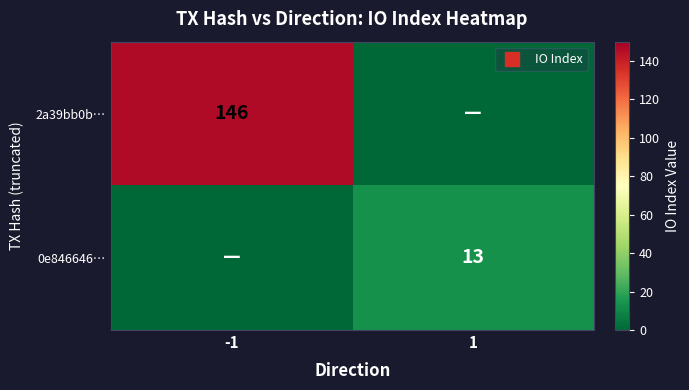

List the series in order of their overall mean, highest first.

2a39bb0b…, 0e846646…